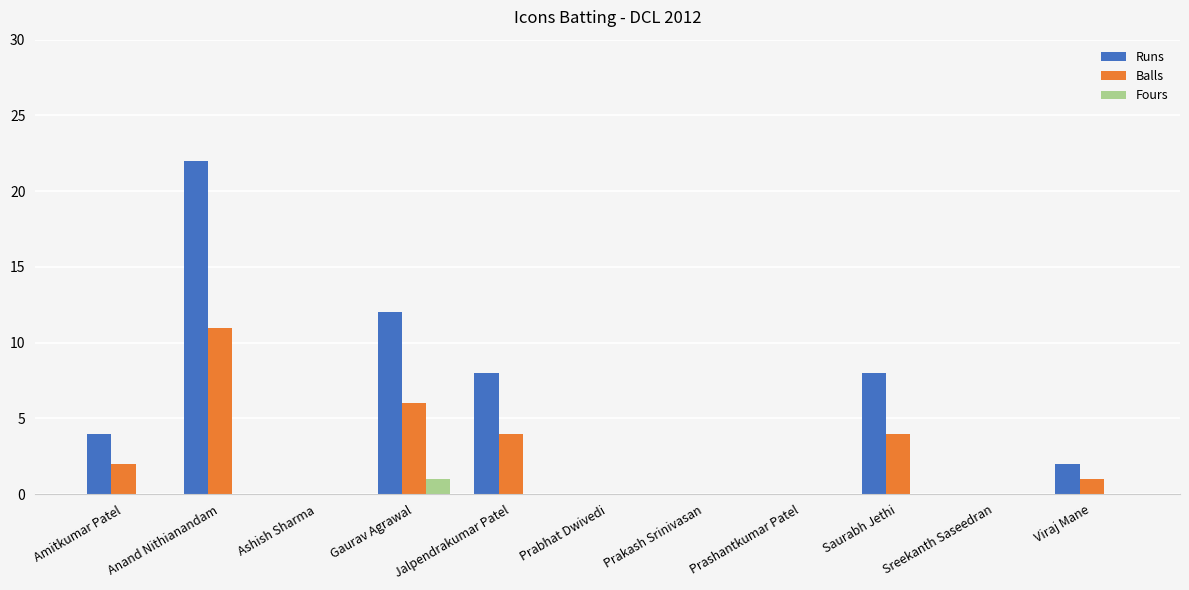

Is it true that Balls equals 0 at Prabhat Dwivedi?

True